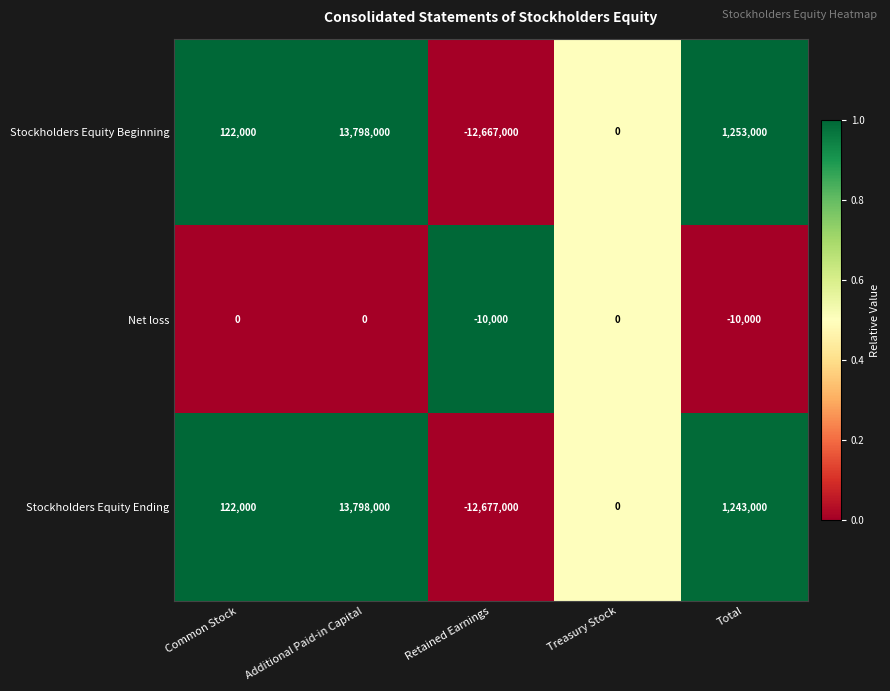

Which category has the highest value in the Stockholders Equity Beginning series?

Additional Paid-in Capital